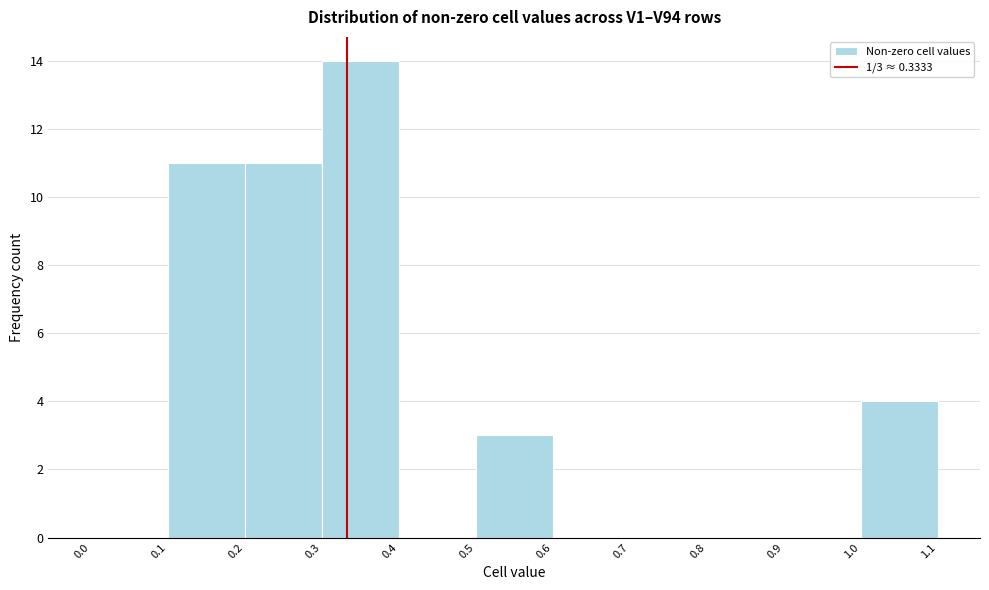

Over which range of the x-axis is the bar tallest?

0.3 to 0.4